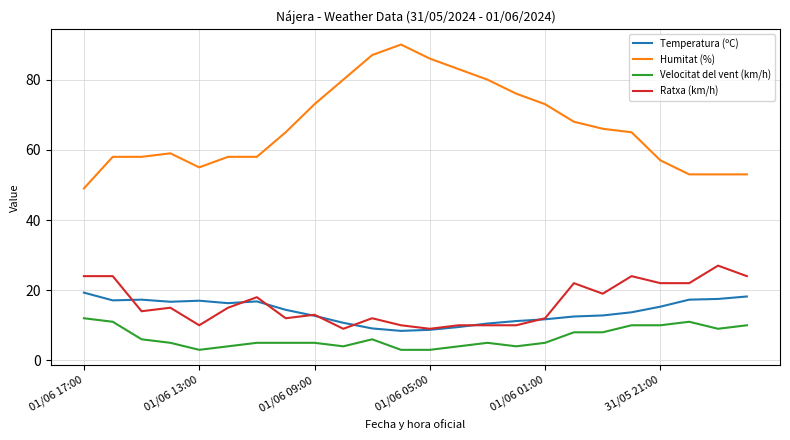

How many lines are shown in the chart?

4